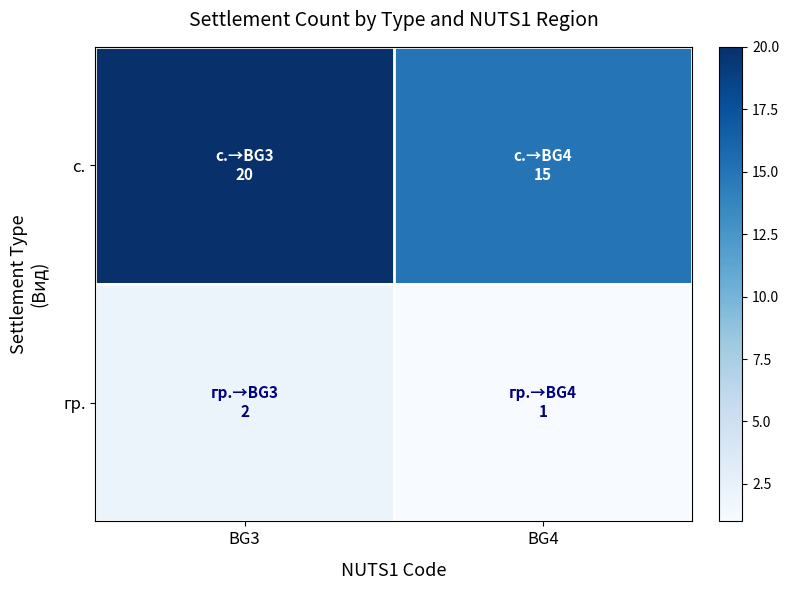

Rank the series at BG4 from highest to lowest value.

с., гр.